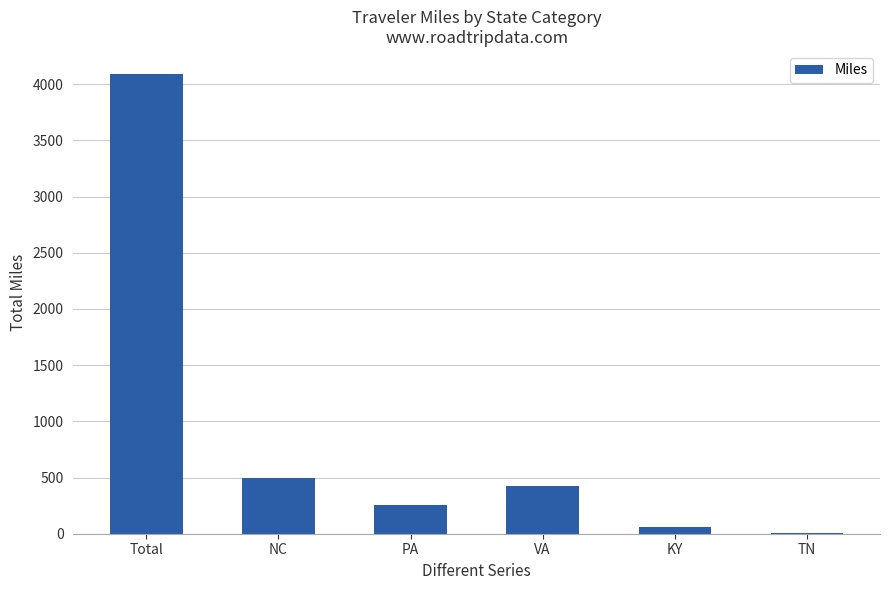

What is the sum of the values at VA and KY?

487.1